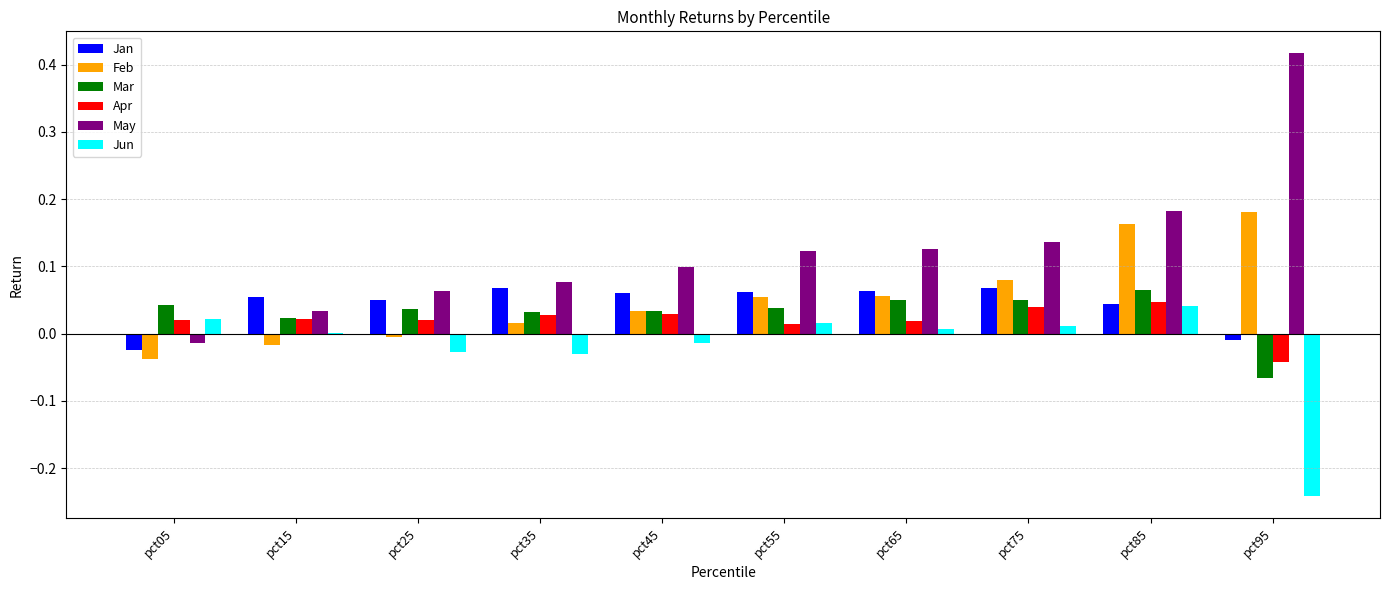

What is the total value across all series at pct55?

0.3